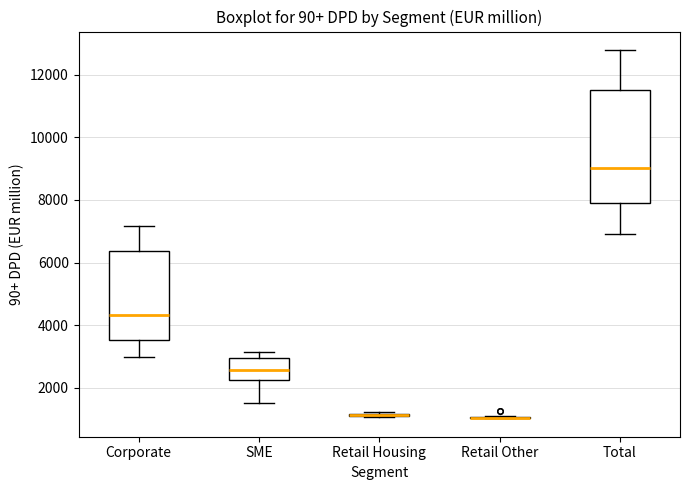

Reading left to right, read every box against the y-axis: the position of its median line, the range the box covers, and the ends of its whiskers. The values are not printed on the chart, so give them approximately, as read against the axis.

Corporate: median 4400, box 3600 to 6400, whiskers 3000 to 7200
SME: median 2600, box 2200 to 3000, whiskers 1600 to 3200
Retail Housing: box collapsed to a line at 1200, whiskers 1000 to 1200
Retail Other: box collapsed to a line at 1000, whiskers 1000 to 1000
Total: median 9000, box 7800 to 11400, whiskers 7000 to 12800